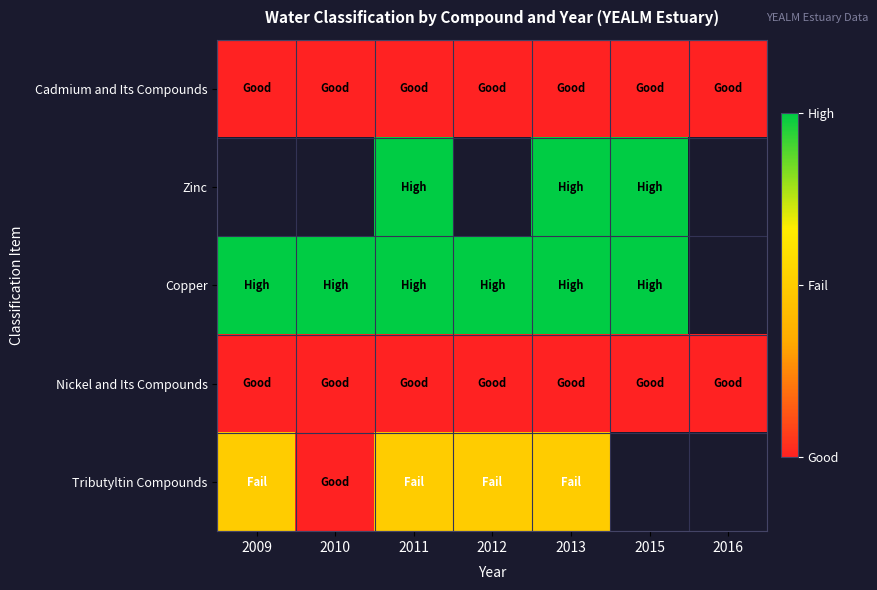

What is the minimum value for Tributyltin Compounds?

1.0